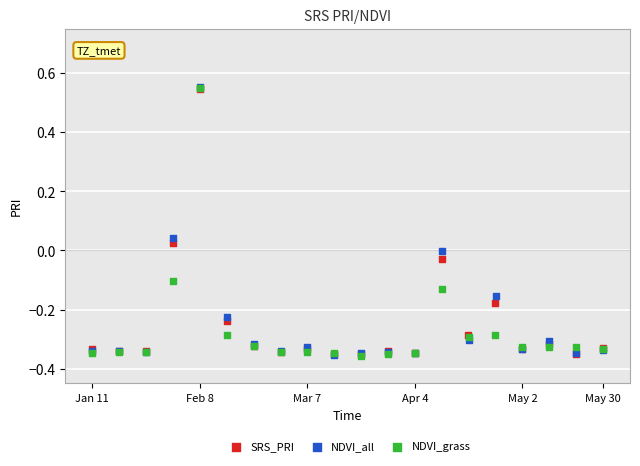

What are all the series names shown in the legend?

SRS_PRI, NDVI_all, NDVI_grass